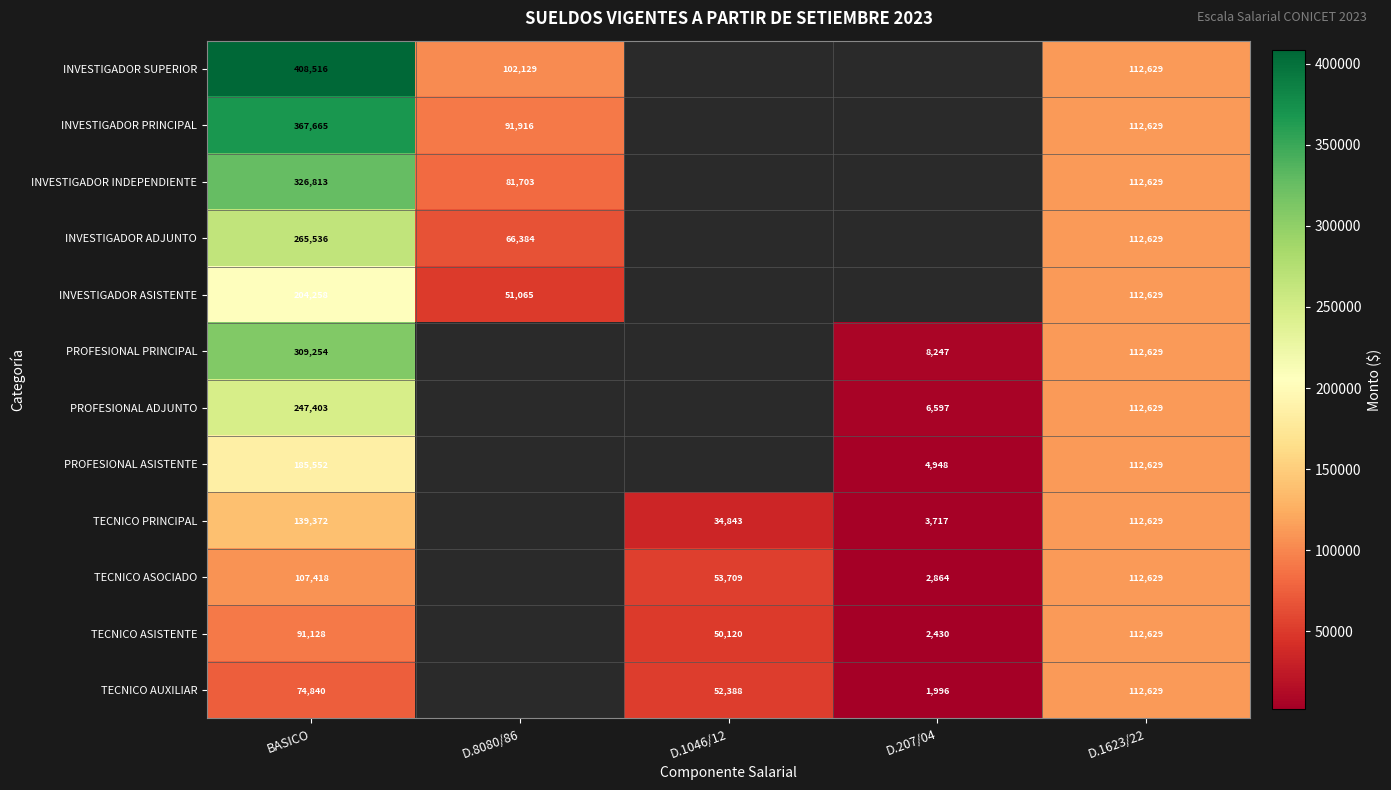

What is the total value across all series at D.1623/22?

1351548.0